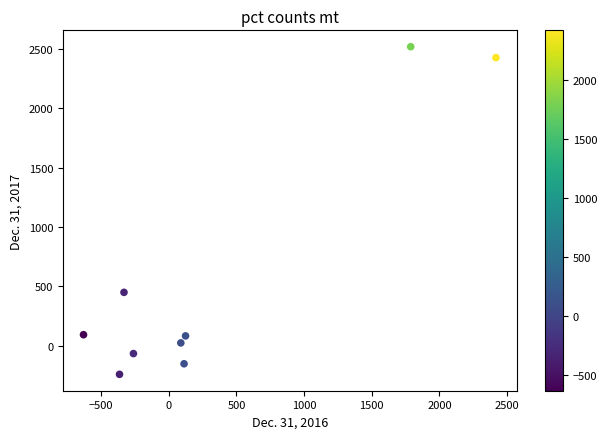

What Y value in the scatter plot is closest to 1138?

449